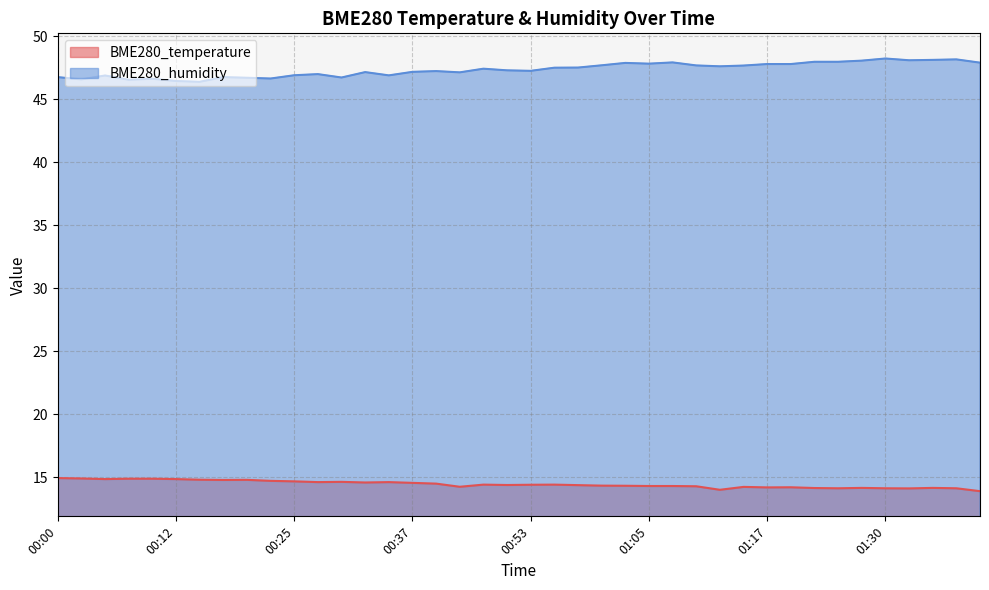

Rank the series by their maximum value, from highest to lowest.

BME280_humidity, BME280_temperature